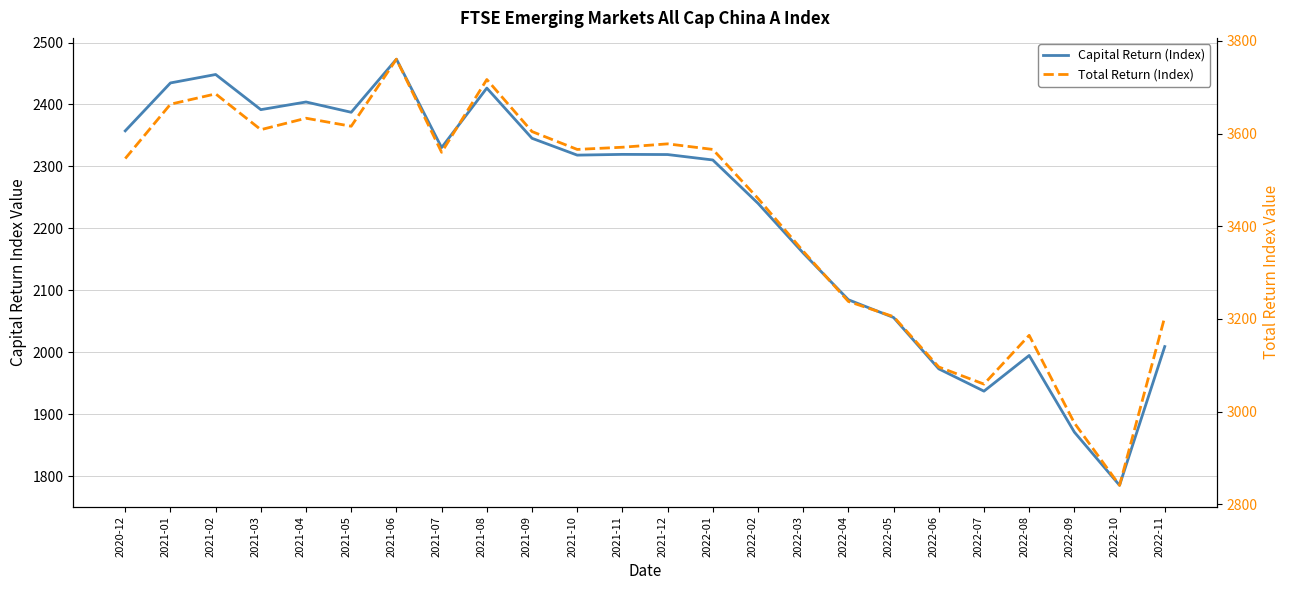

True or false: Total Return (Index) and Capital Return (Index) intersect in this chart.

False